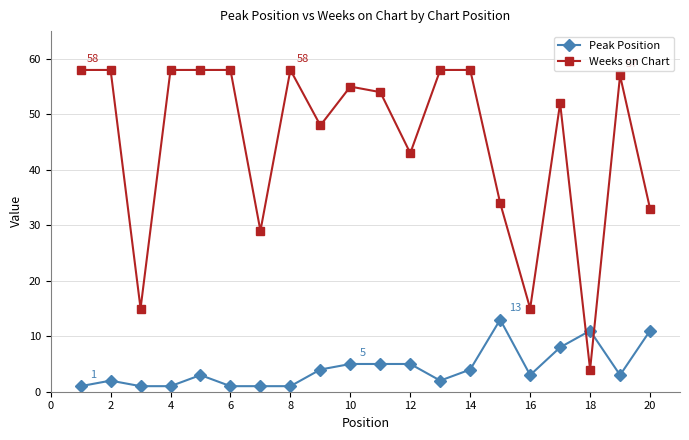

List the series in order of their overall mean, highest first.

Weeks on Chart, Peak Position